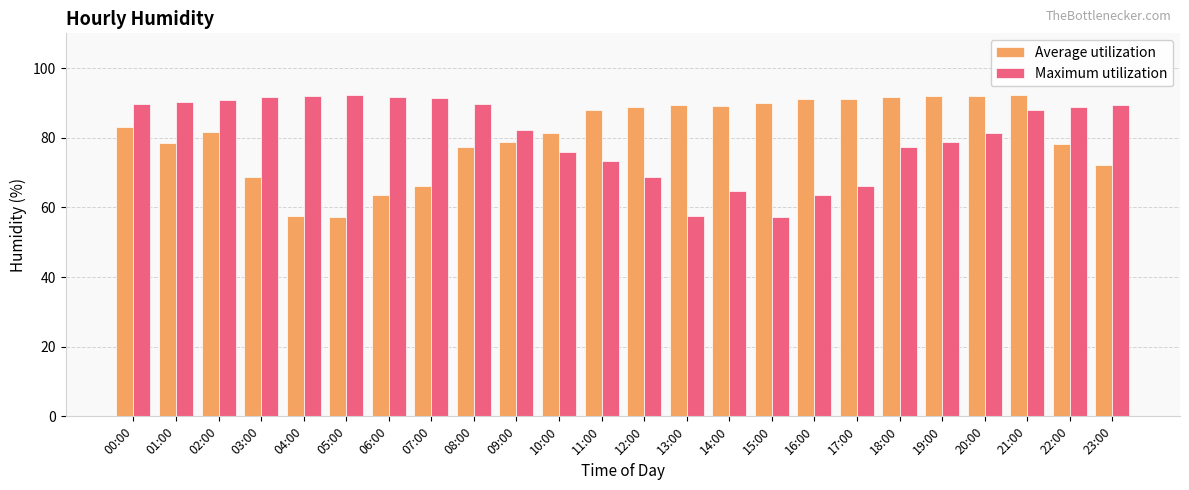

What is the minimum value for Maximum utilization?

57.3